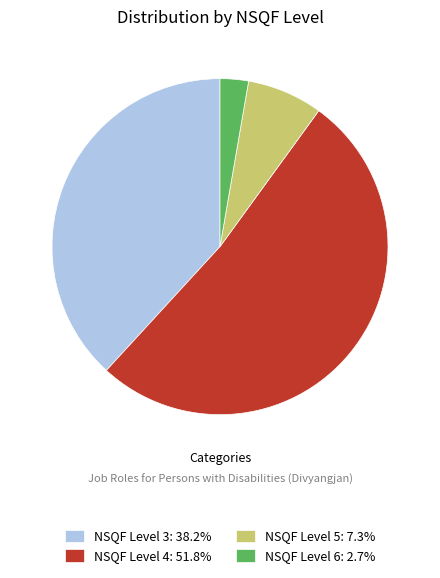

What is the ratio of the value at NSQF Level 4: 51.8% to the value at NSQF Level 6: 2.7%?

19.0